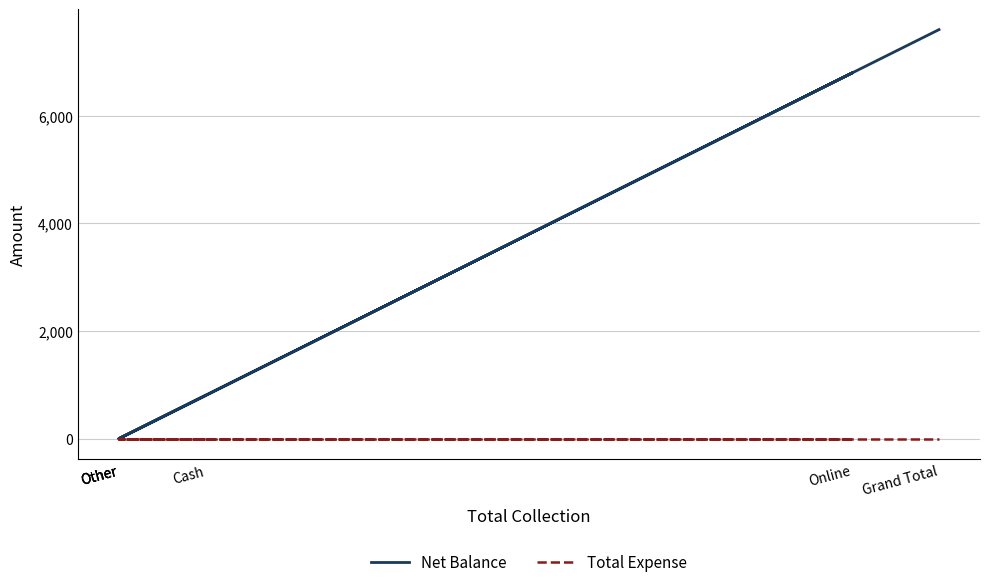

At which label does Total Expense reach its minimum?

Cash